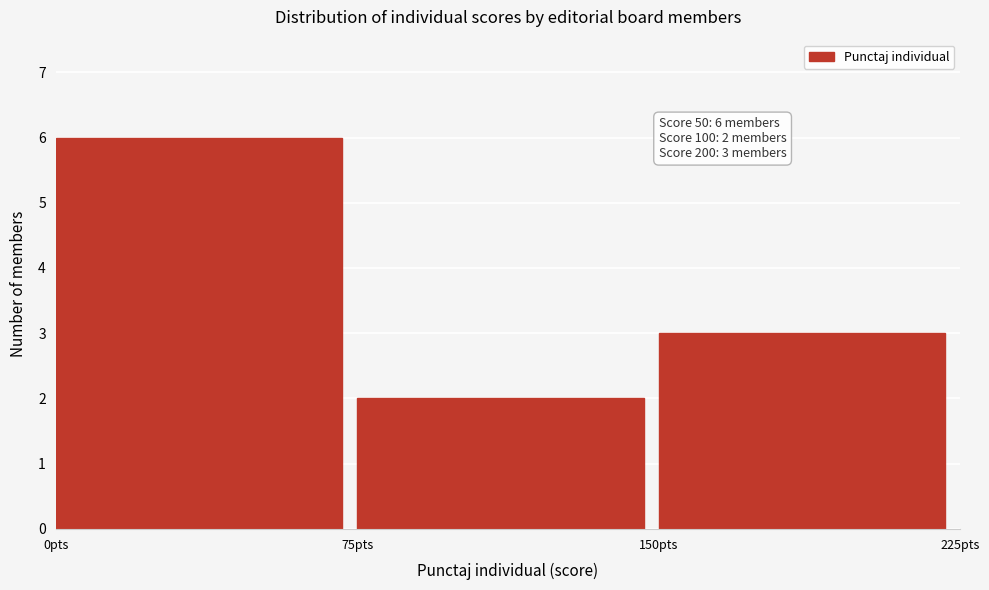

Which range on the x-axis has the tallest bar?

0 to 75